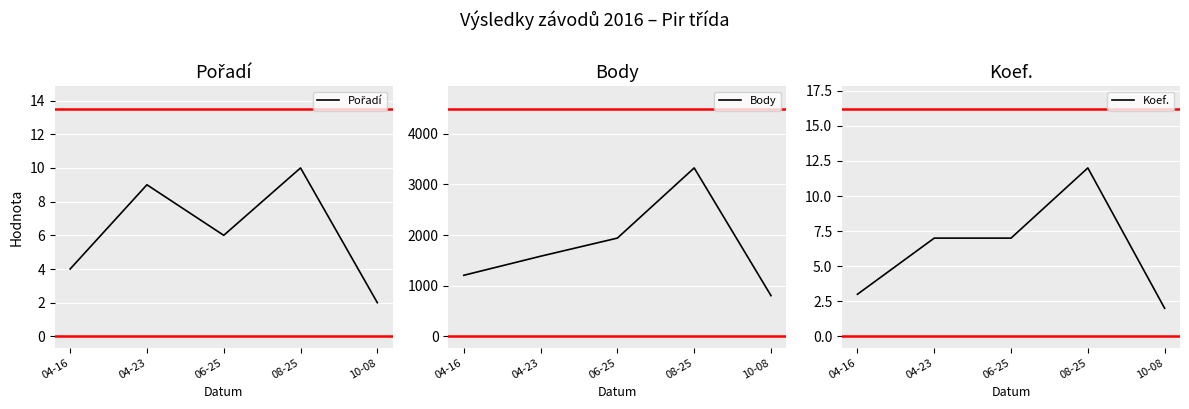

List the labels in order of Body value, smallest first.

10-08, 04-16, 04-23, 06-25, 08-25